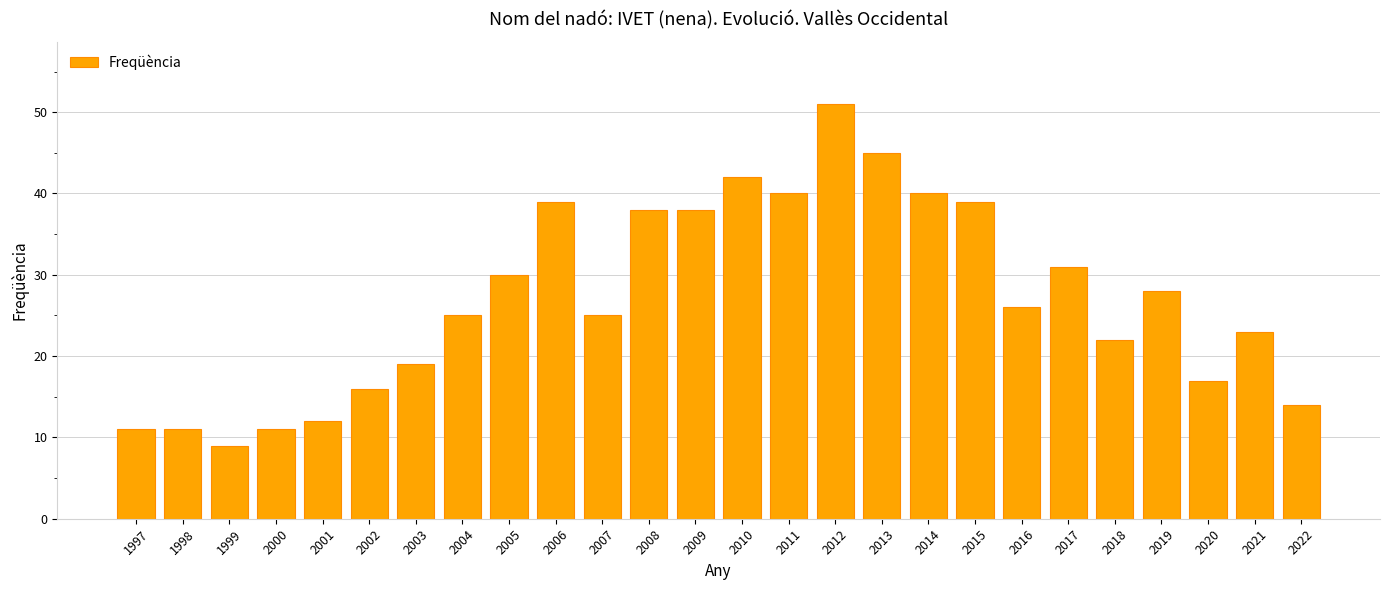

Reading left to right, list all the values displayed in this chart.

11	11	9	11	12	16	19	25	30	39	25	38	38	42	40	51	45	40	39	26	31	22	28	17	23	14